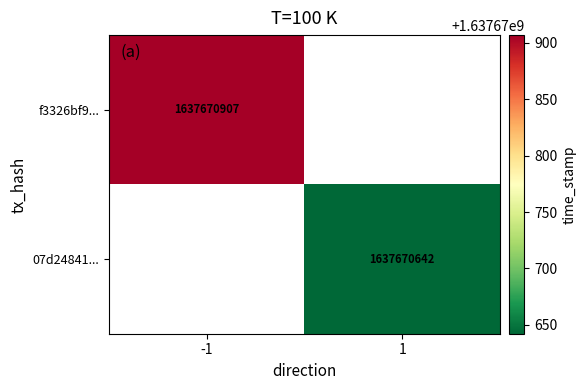

What is the total value across all series at time_stamp?

3275341549